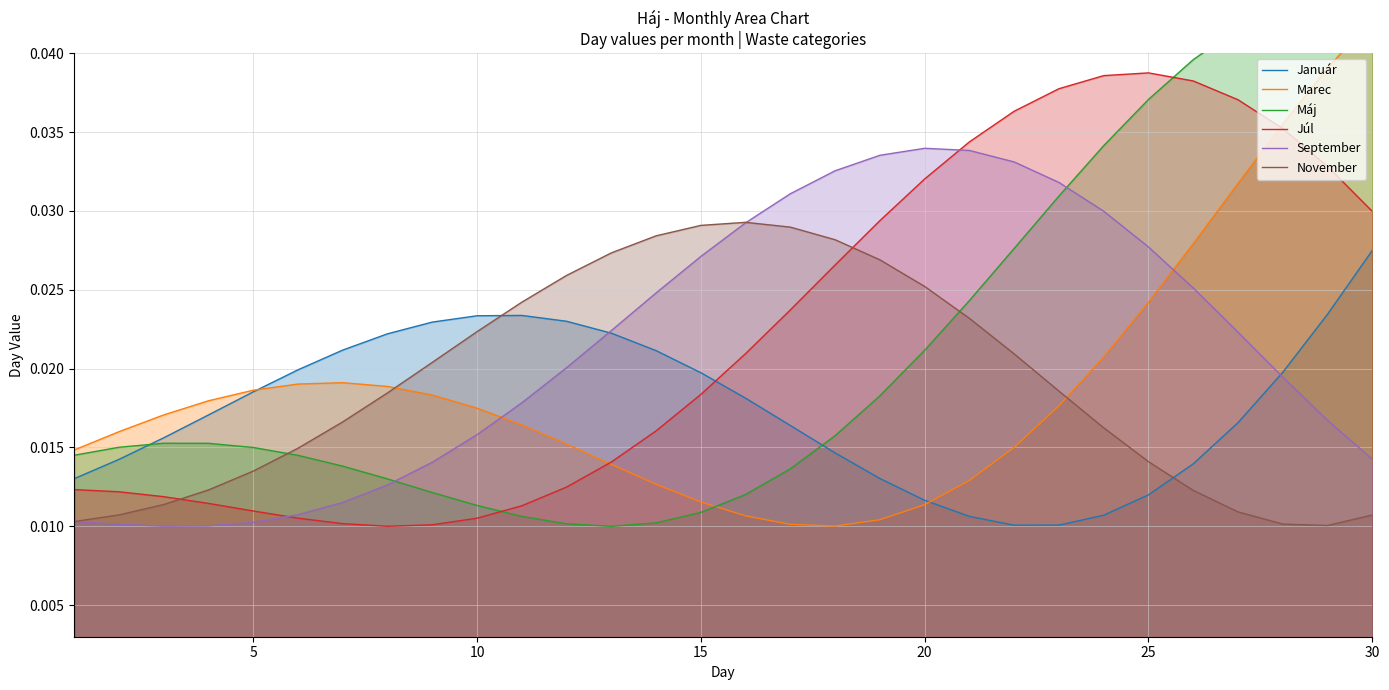

True or false: Január and November intersect in this chart.

True